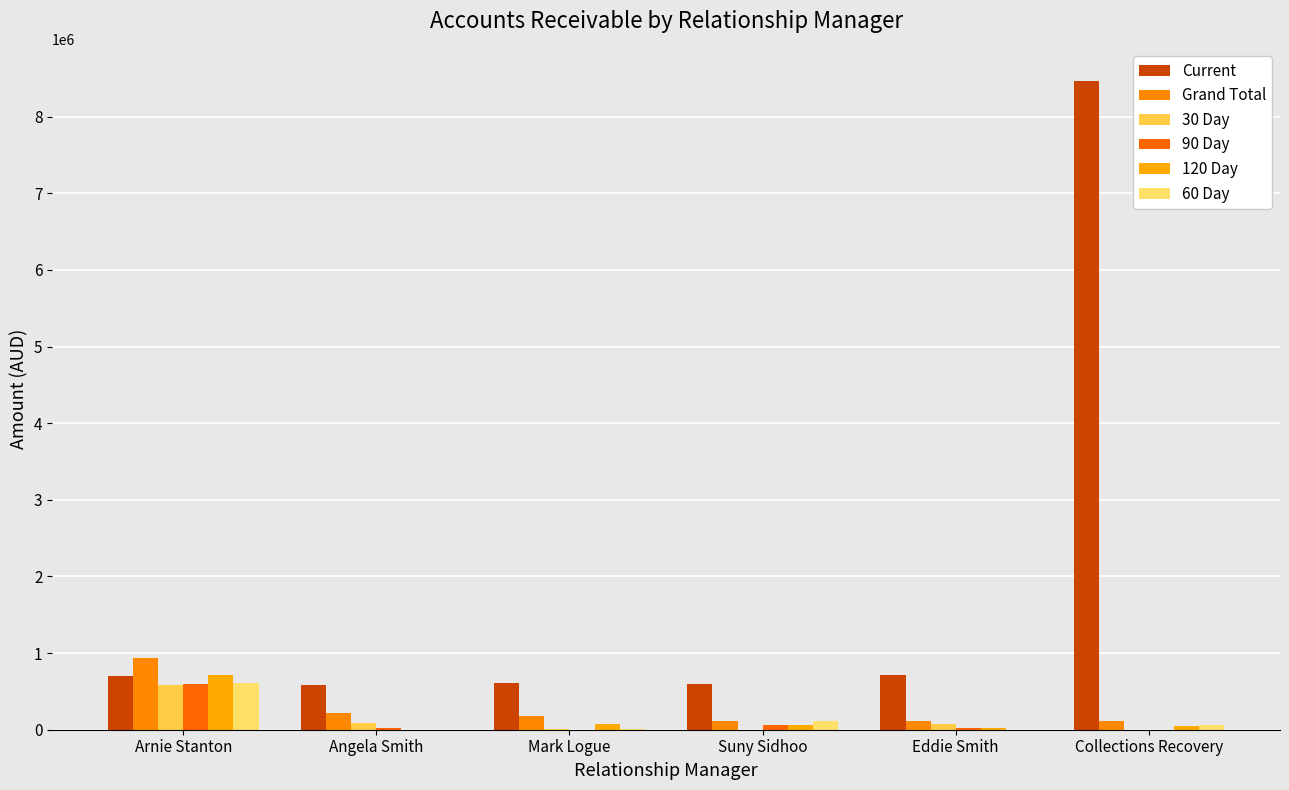

What position from the left is Mark Logue?

3